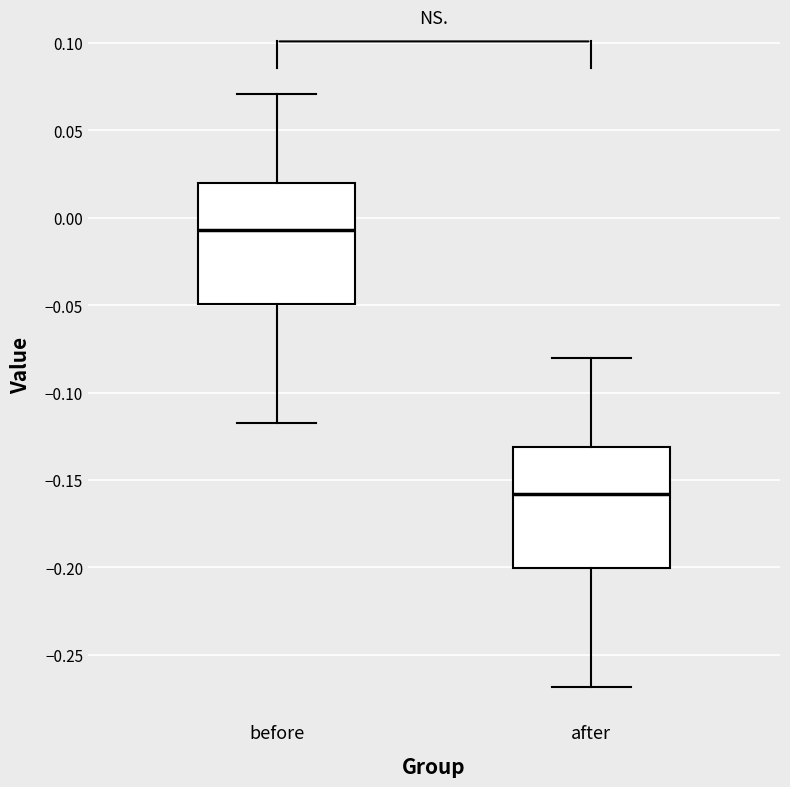

Where is the upper edge of the box for after on the y-axis? The values are not printed on the chart, so give them approximately, as read against the axis.

-0.130